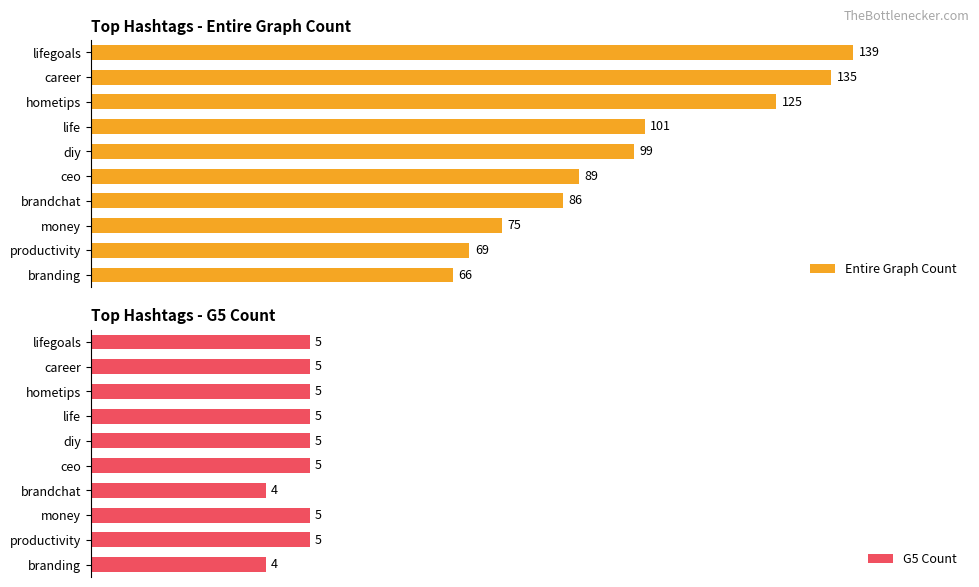

True or false: Entire Graph Count has a value of 103 at 9.

False